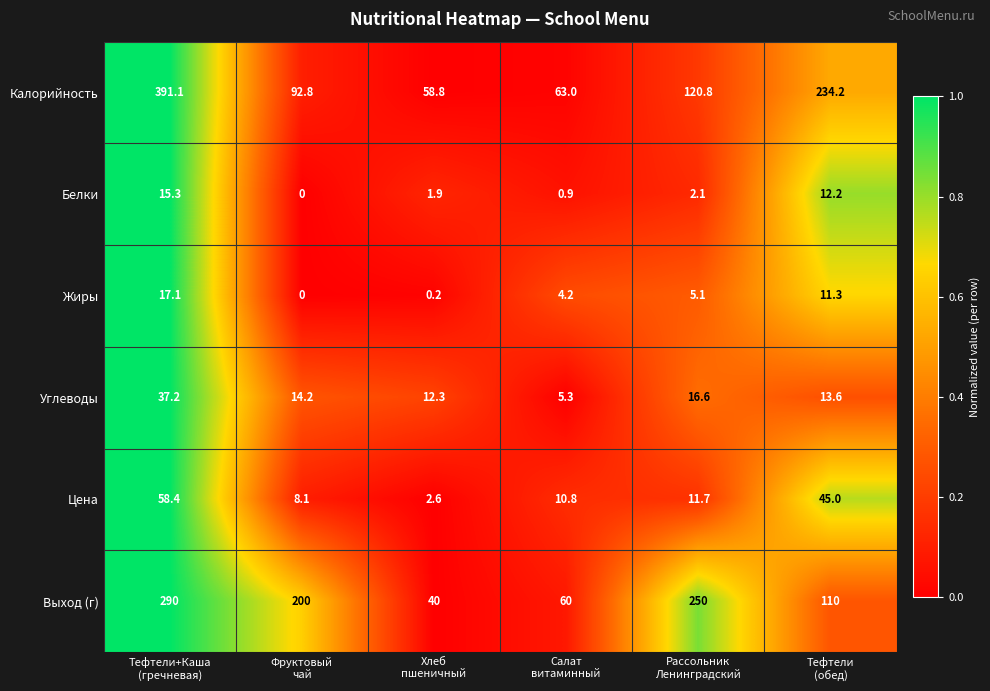

Rank the series by their maximum value, from lowest to highest.

Белки, Жиры, Углеводы, Цена, Выход (г), Калорийность